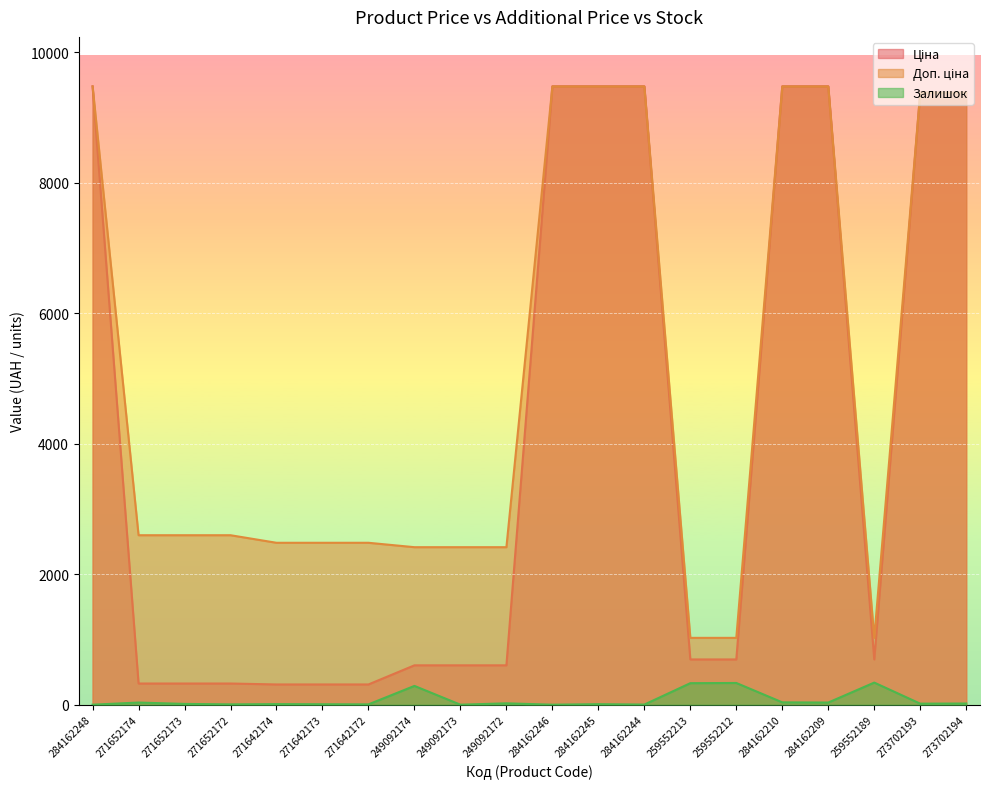

Which series has the largest range (max minus min)?

Ціна